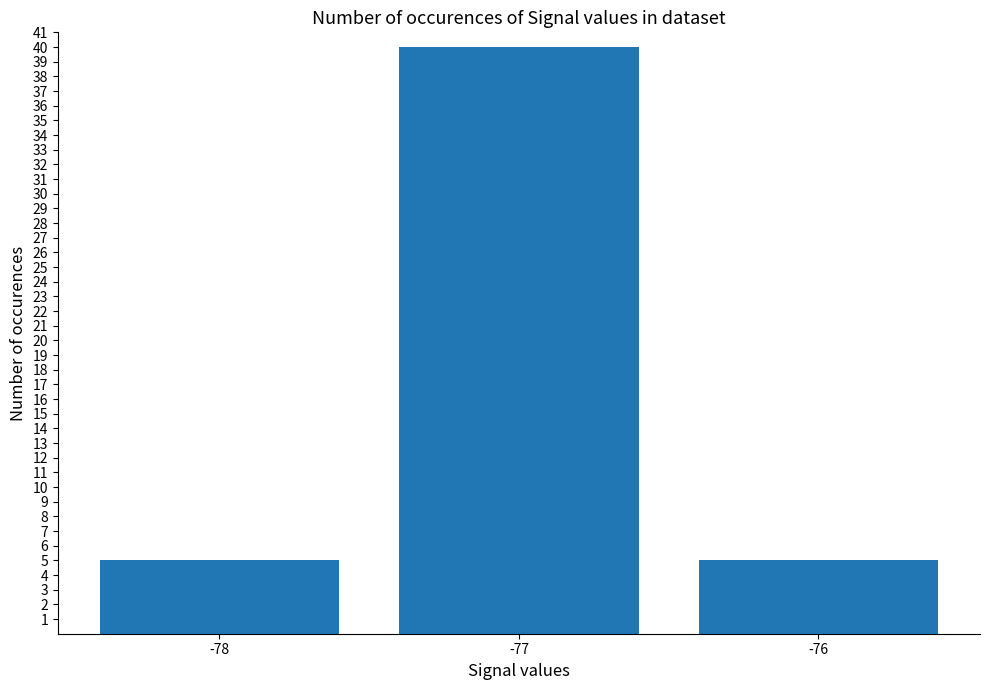

How many bars are there in total?

3